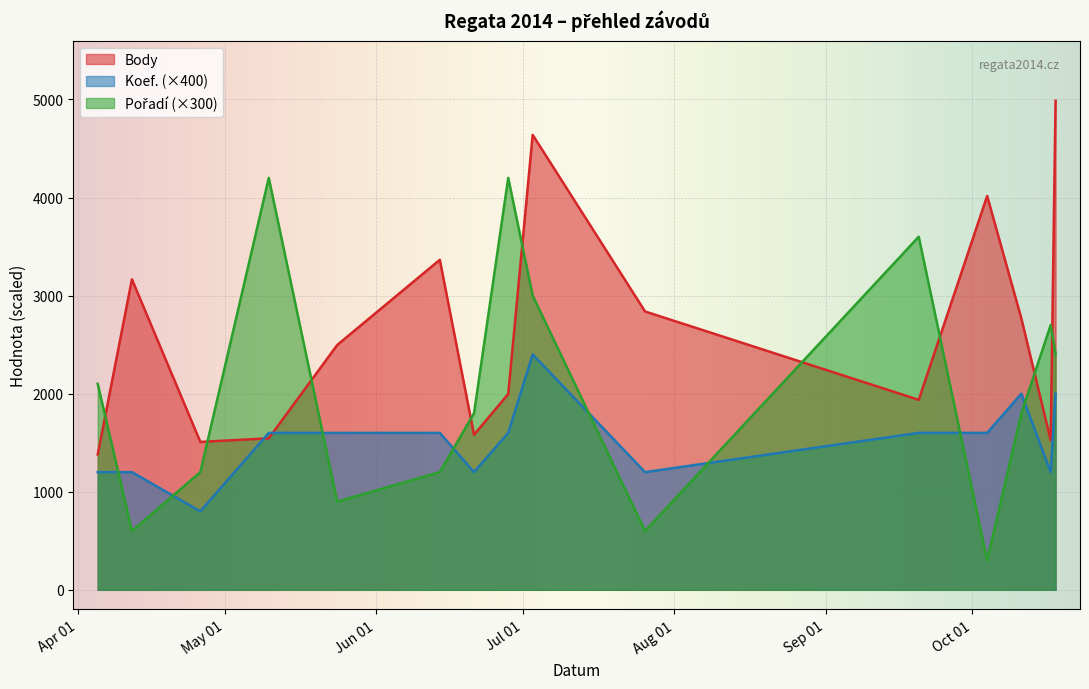

What is the sum of the Koef. values at 2014-06-21 and 2014-04-12?

2400